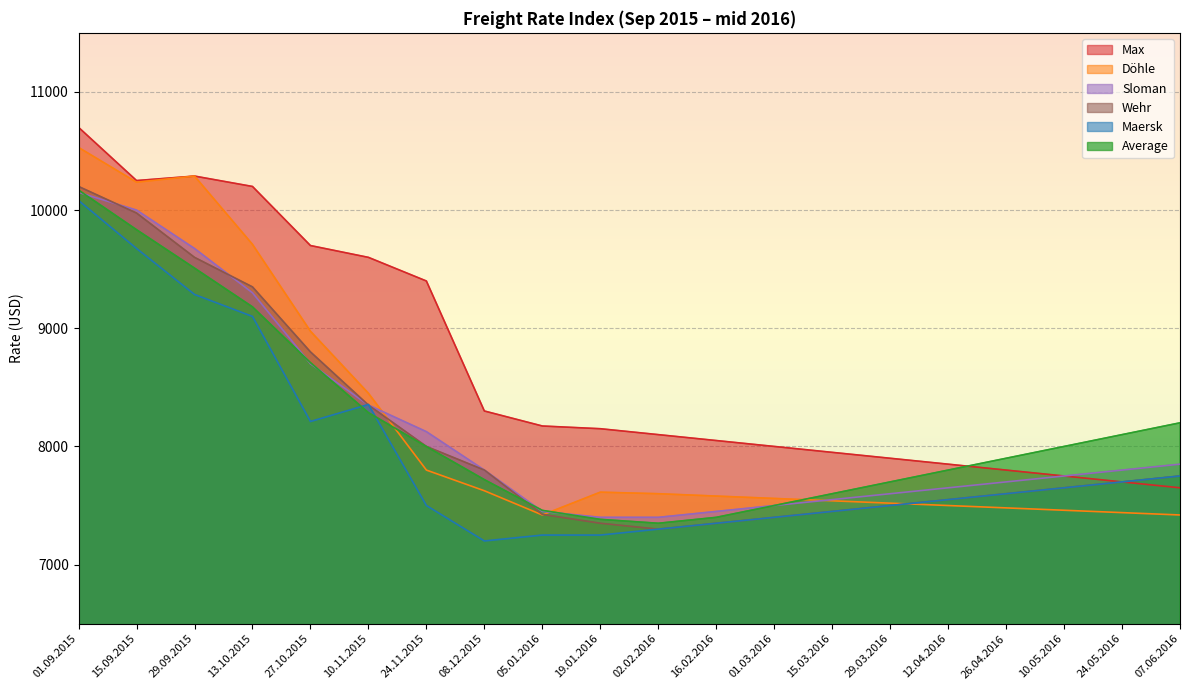

The Average series shows 17476 at 15.09.2015. True or false?

False